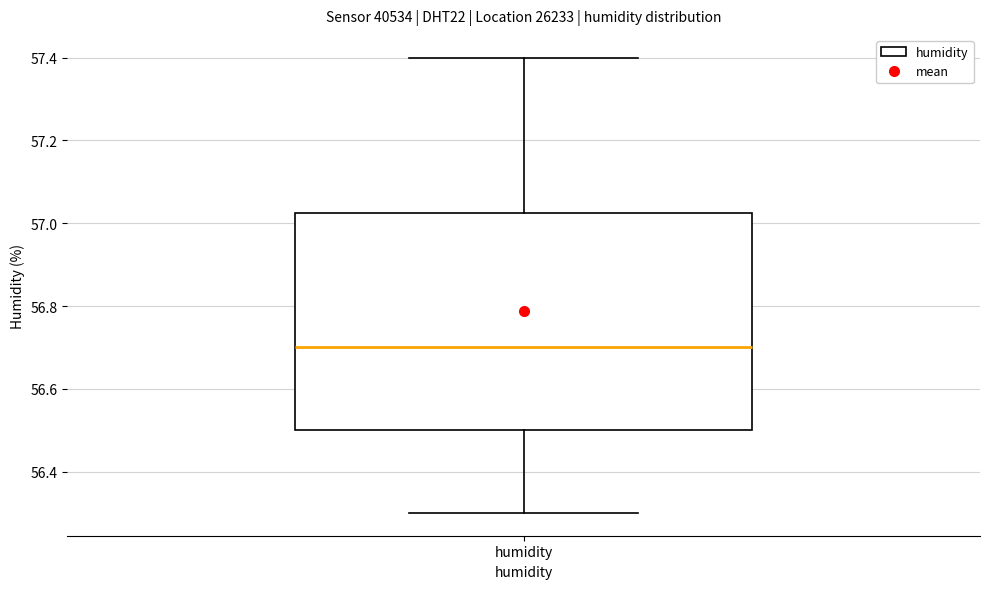

Where does the median line of the box for humidity sit on the y-axis? The values are not printed on the chart, so give them approximately, as read against the axis.

56.70